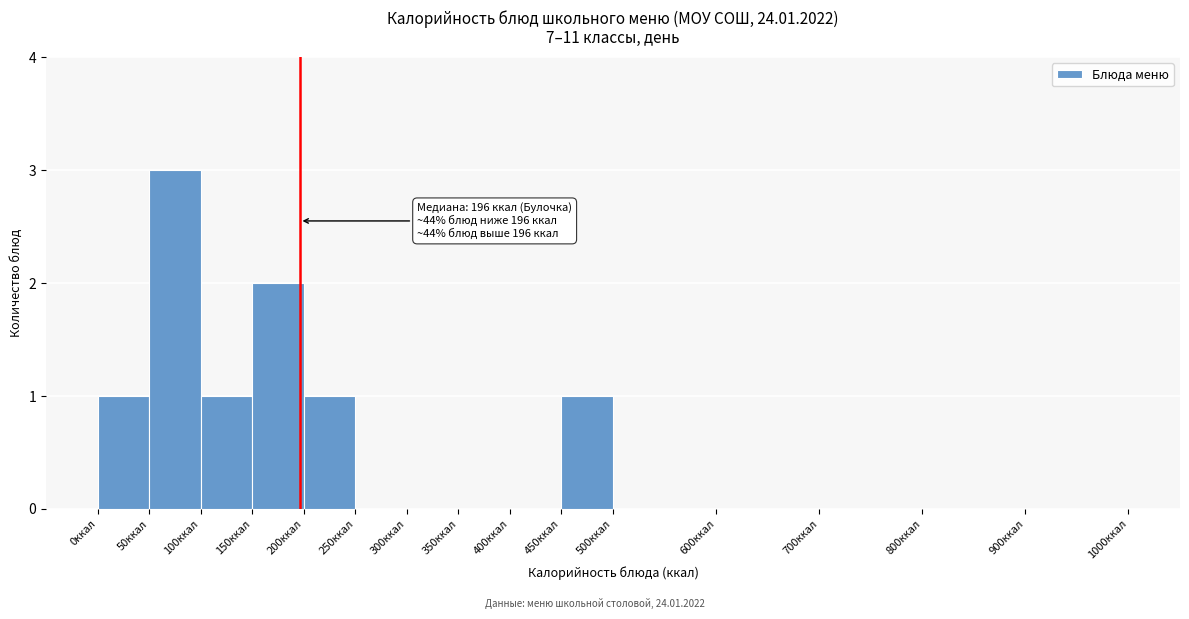

Over which range of the x-axis is the bar tallest?

50 to 100